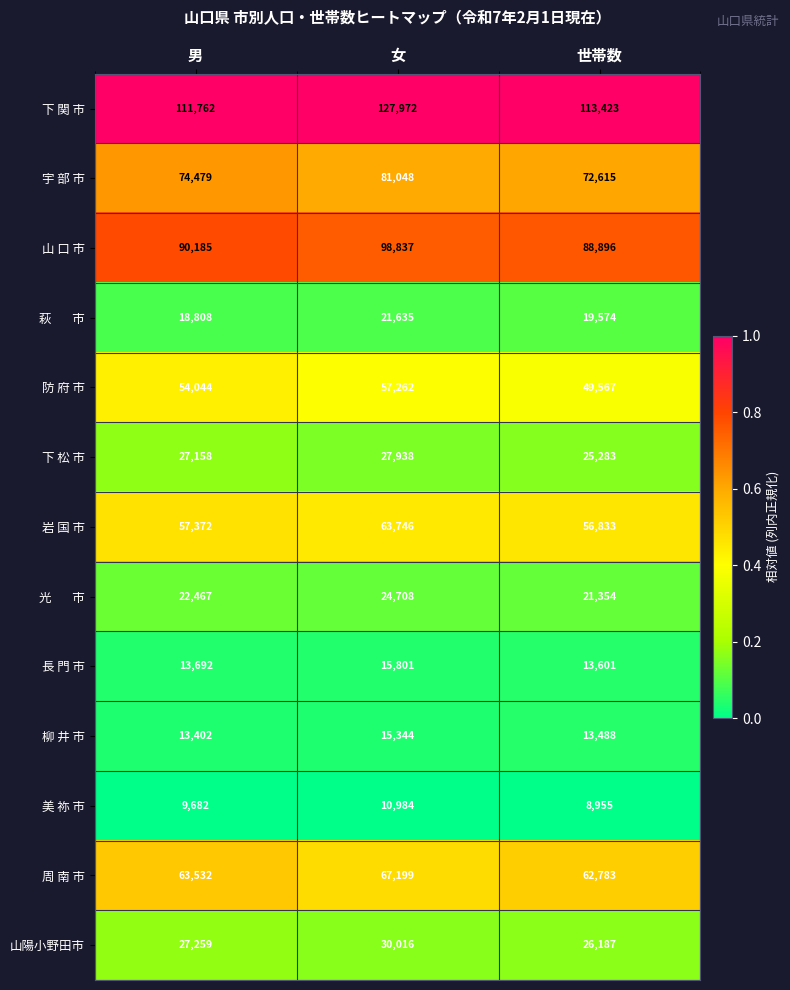

What is the maximum value for 長 門 市?

15801